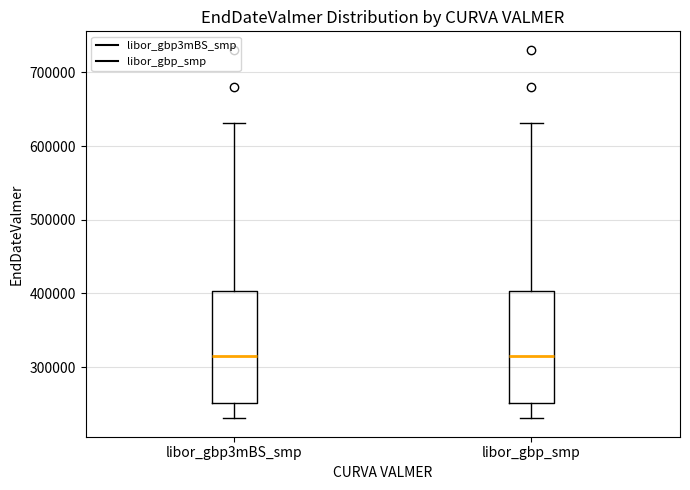

Reading left to right, read every box against the y-axis: the position of its median line, the range the box covers, and the ends of its whiskers. The values are not printed on the chart, so give them approximately, as read against the axis.

libor_gbp3mBS_smp: median 320000, box 250000 to 400000, whiskers 230000 to 630000
libor_gbp_smp: median 320000, box 250000 to 400000, whiskers 230000 to 630000